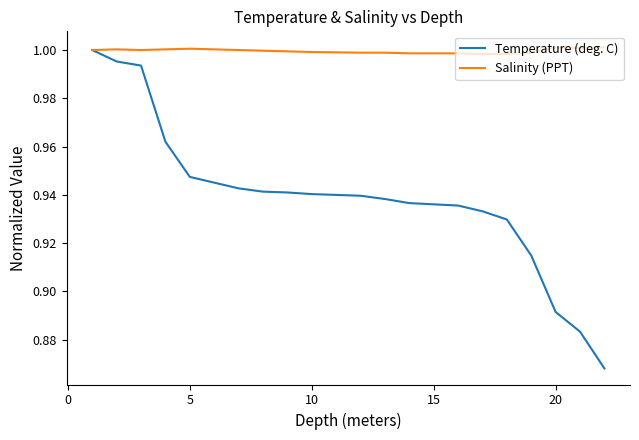

Is this an area chart (filled region under the line)?

No